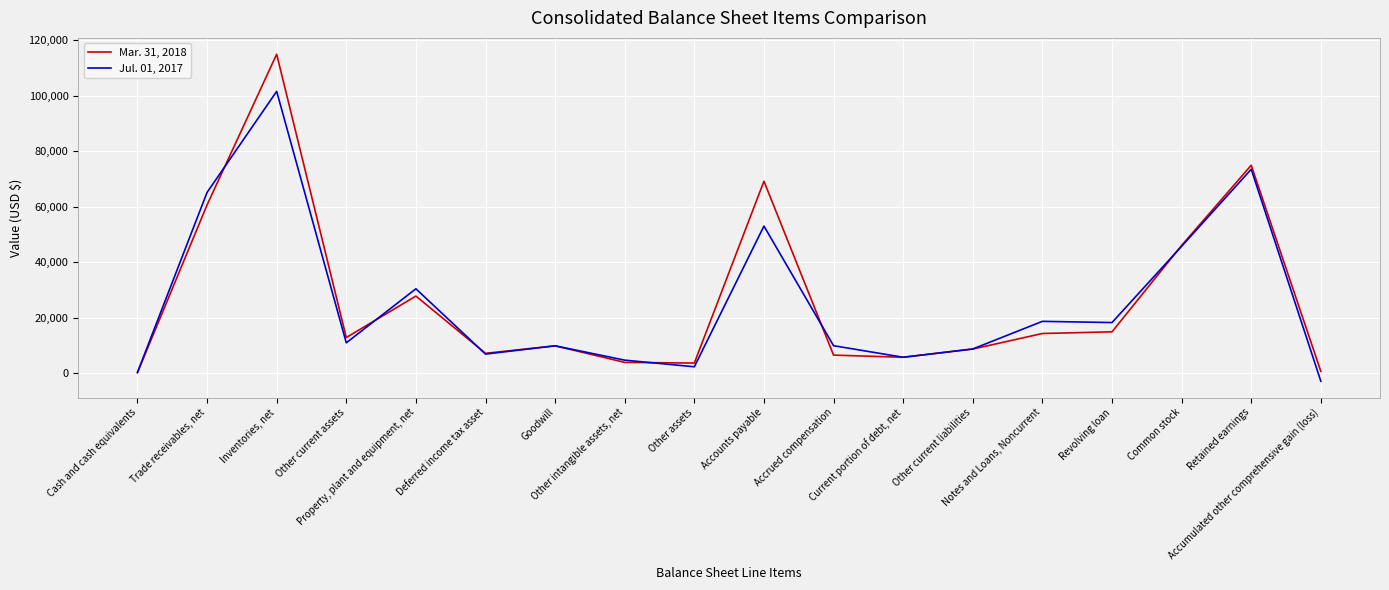

Which series has the largest range (max minus min)?

Mar. 31, 2018